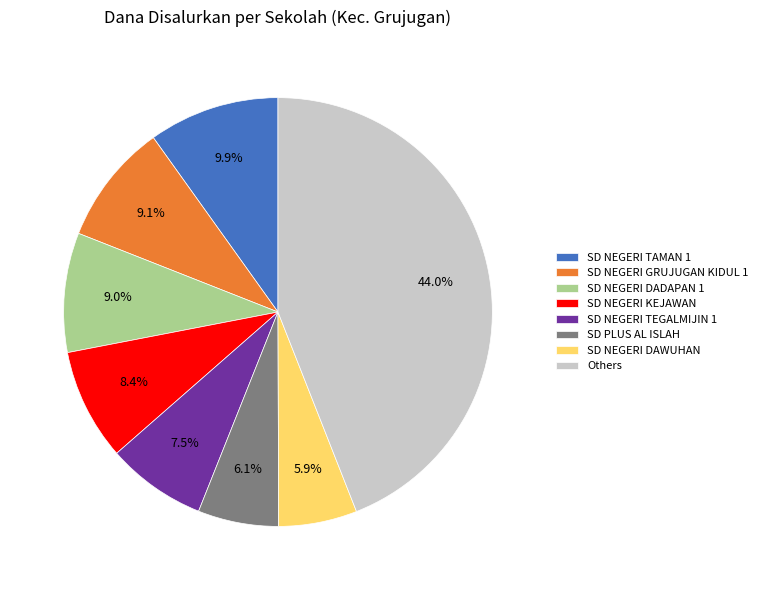

Is there a majority slice in this chart?

No